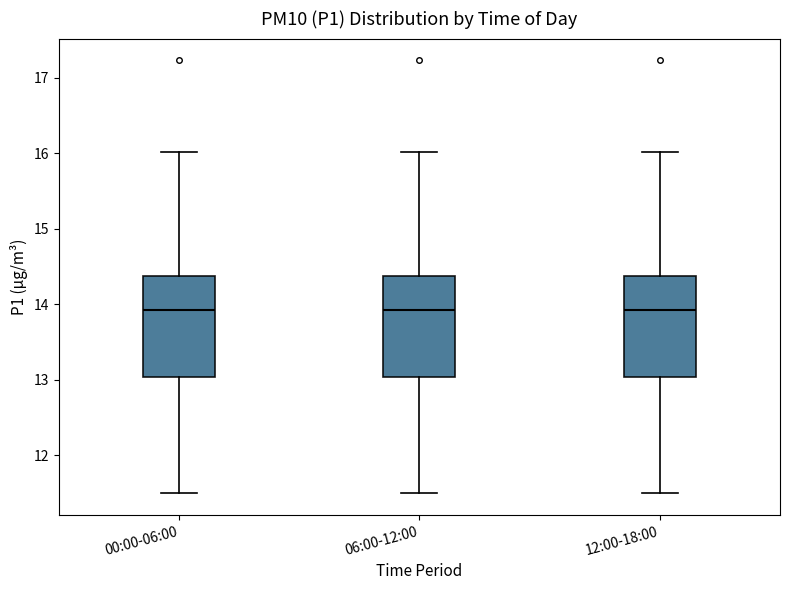

Reading left to right, transcribe this box plot: for each box, give where its median line is, the range the box spans, and where its two whiskers end, as read against the y-axis. The values are not printed on the chart, so give them approximately, as read against the axis.

00:00-06:00: median 13.9, box 13.0 to 14.4, whiskers 11.5 to 16.0
06:00-12:00: median 13.9, box 13.0 to 14.4, whiskers 11.5 to 16.0
12:00-18:00: median 13.9, box 13.0 to 14.4, whiskers 11.5 to 16.0